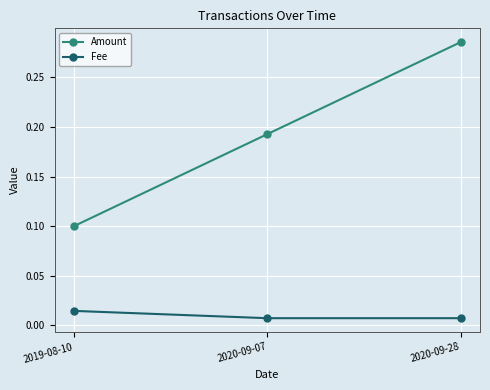

What is the spread (max minus min) of values at 2019-08-10?

0.1